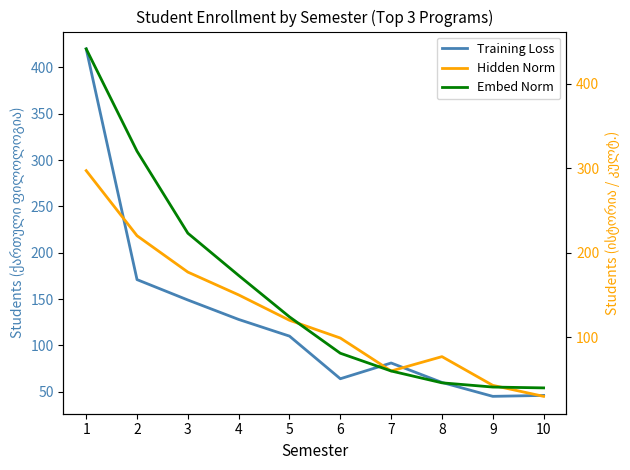

The value of Hidden Norm at 1 is 512. True or false?

False